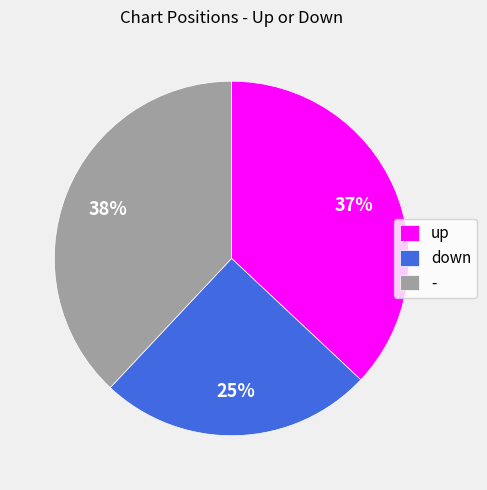

Which slice is the smallest?

down